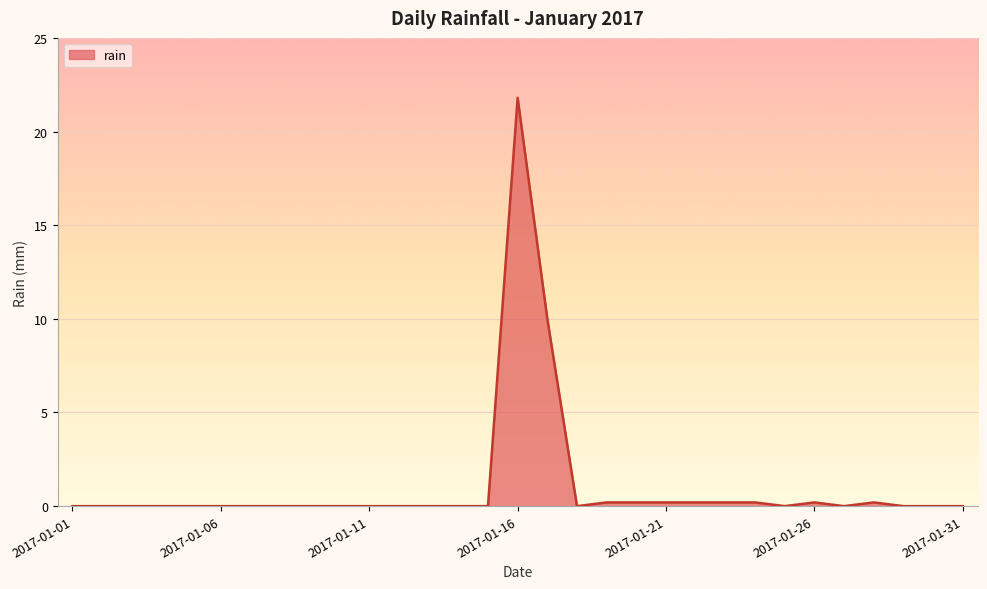

Reading right to left, what are all the values shown in this chart?

0.0	0.0	0.0	0.2	0.0	0.2	0.0	0.2	0.2	0.2	0.2	0.2	0.2	0.0	10.0	21.8	0.0	0.0	0.0	0.0	0.0	0.0	0.0	0.0	0.0	0.0	0.0	0.0	0.0	0.0	0.0